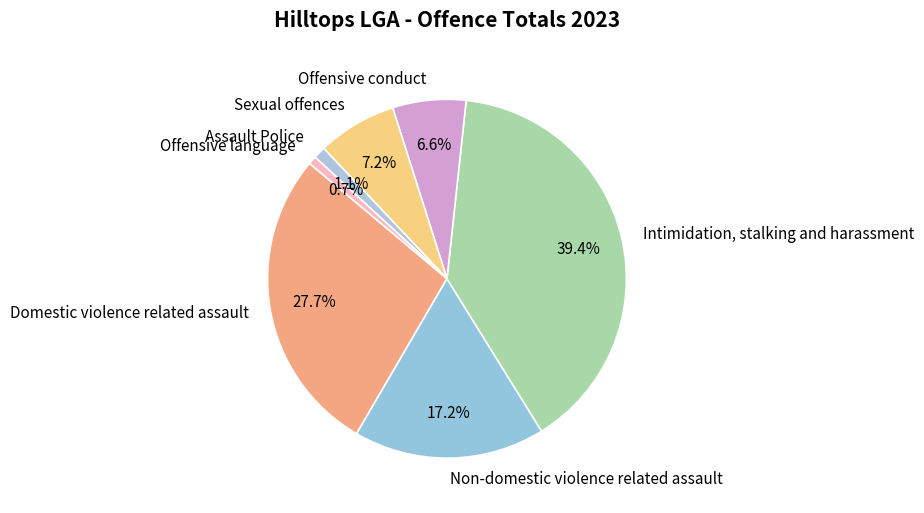

What is the total percentage of Domestic violence related assault and Intimidation, stalking and harassment?

67.2%